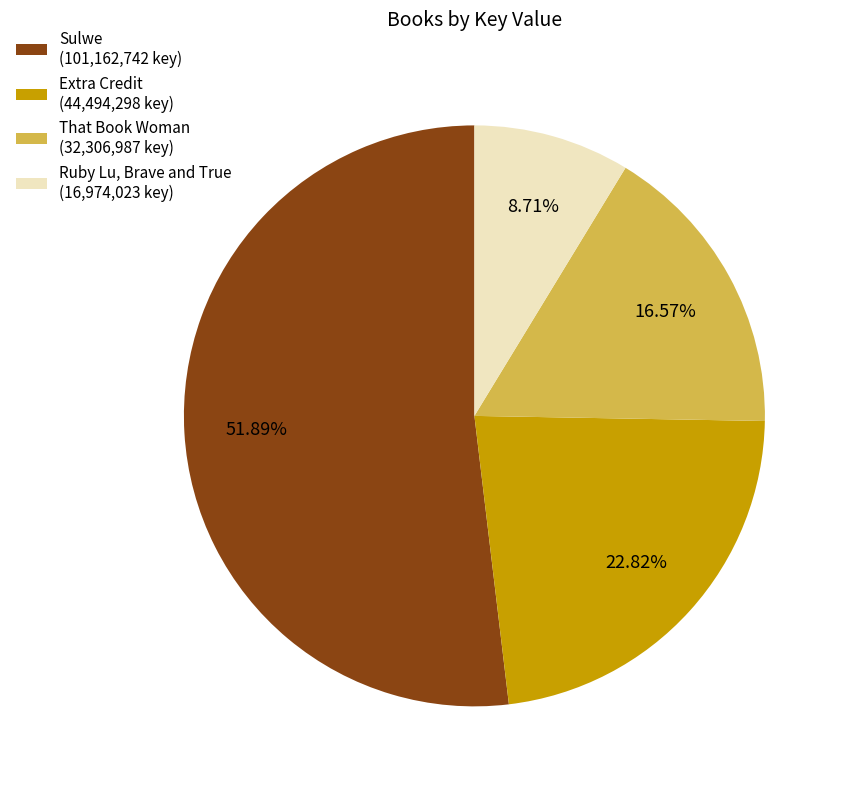

To the nearest percent, what is the difference between the Sulwe and That Book Woman slice percentages?

35%